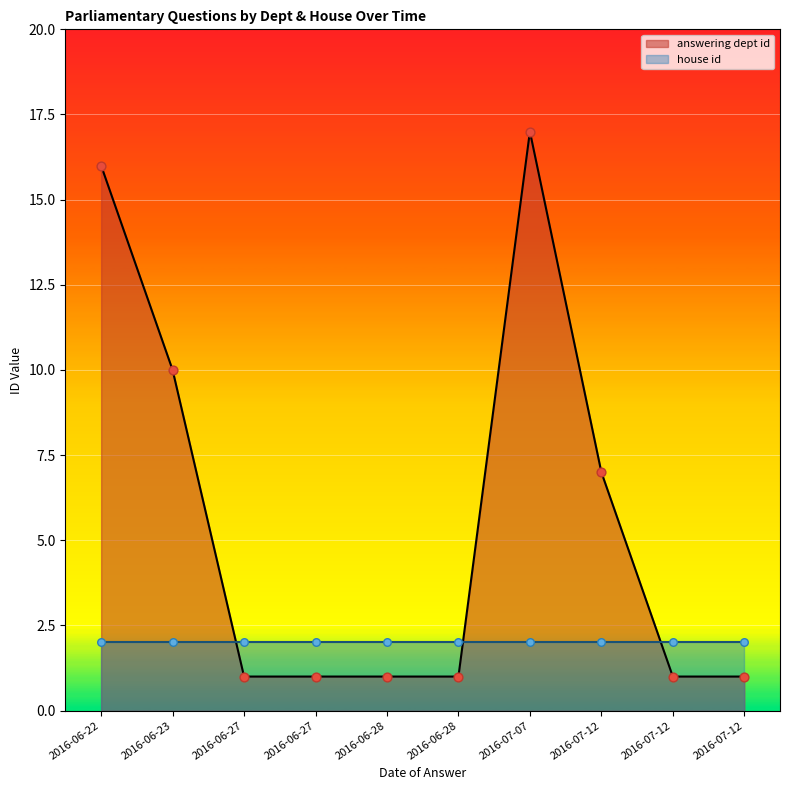

What is the total value across all series at 2016-07-12?

9